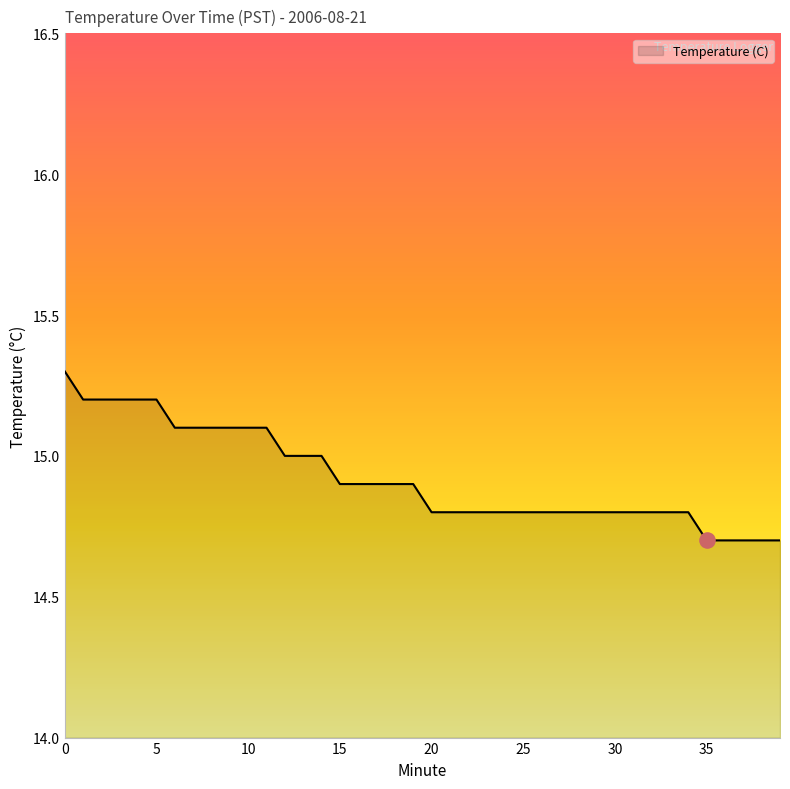

What is the smallest value displayed?

14.7